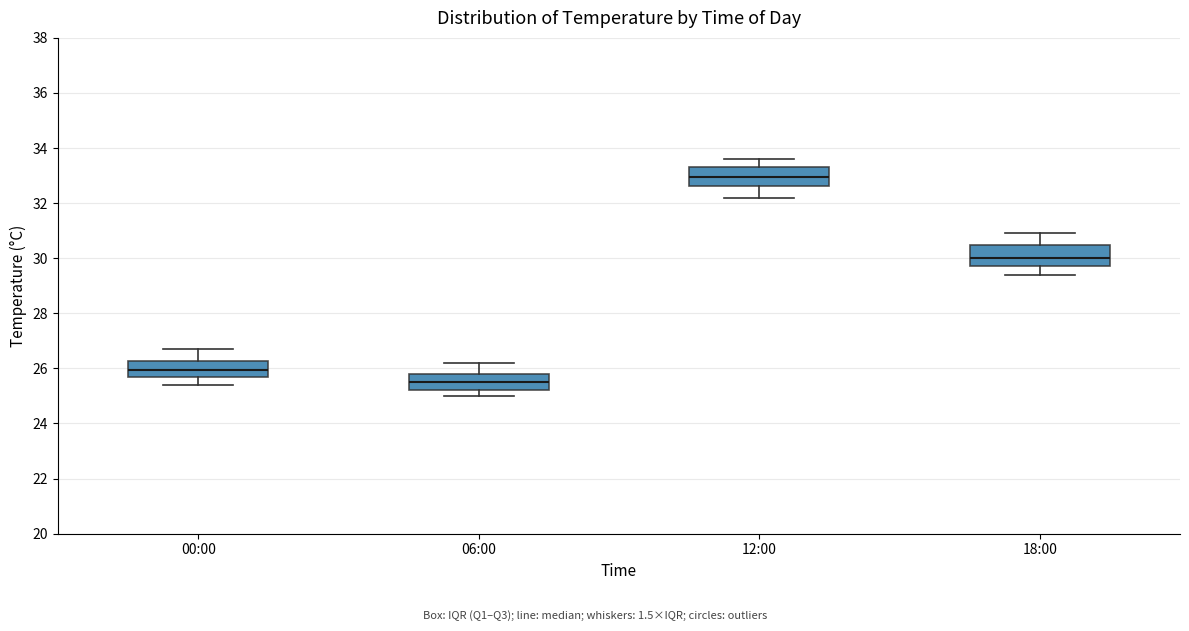

Reading left to right, read every box against the y-axis: the position of its median line, the range the box covers, and the ends of its whiskers. The values are not printed on the chart, so give them approximately, as read against the axis.

00:00: median 26.0, box 25.8 to 26.2, whiskers 25.4 to 26.8
06:00: median 25.6, box 25.2 to 25.8, whiskers 25.0 to 26.2
12:00: median 33.0, box 32.6 to 33.4, whiskers 32.2 to 33.6
18:00: median 30.0, box 29.8 to 30.4, whiskers 29.4 to 31.0